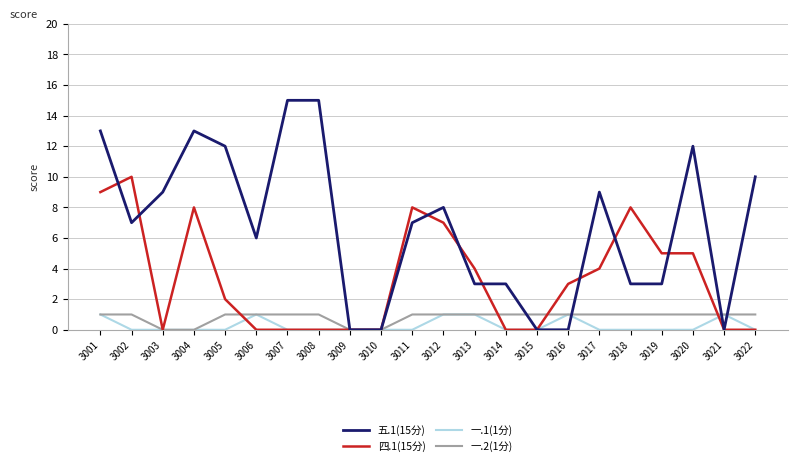

What are all the series names shown in the legend?

五.1(15分), 四.1(15分), 一.1(1分), 一.2(1分)